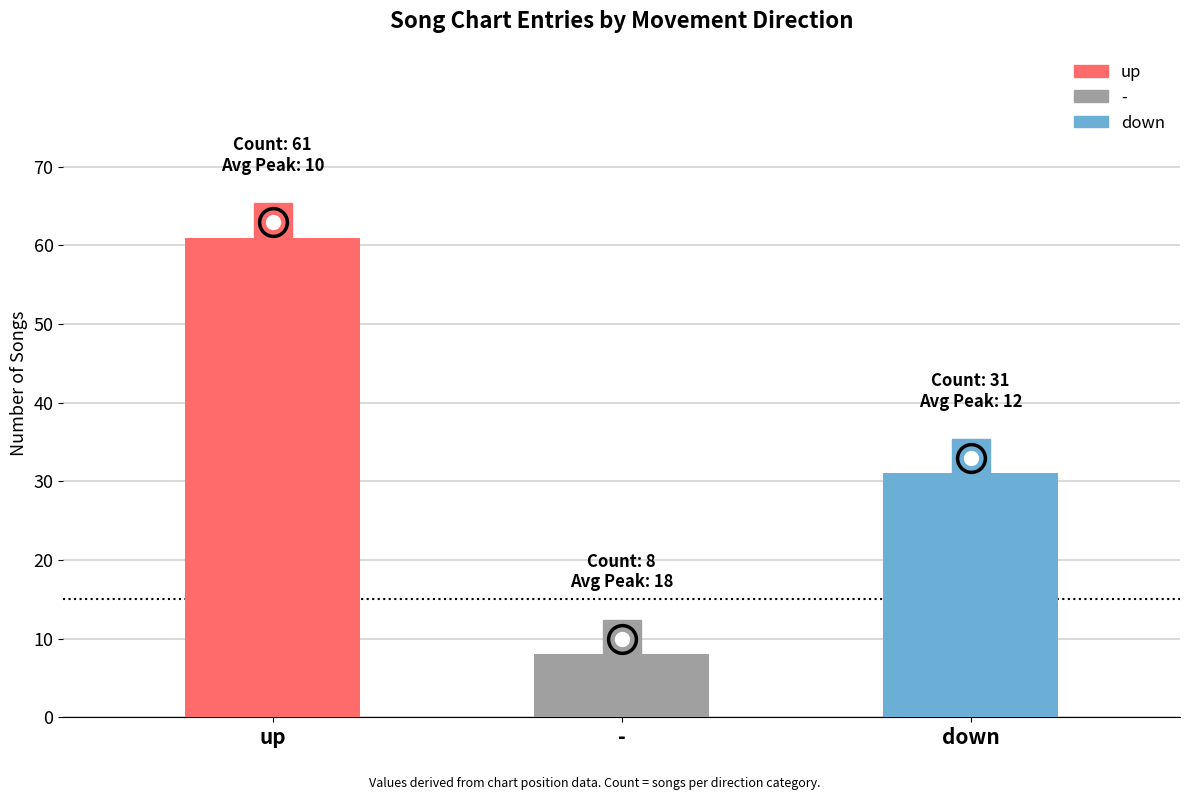

Rank the categories by value from highest to lowest.

up, down, -